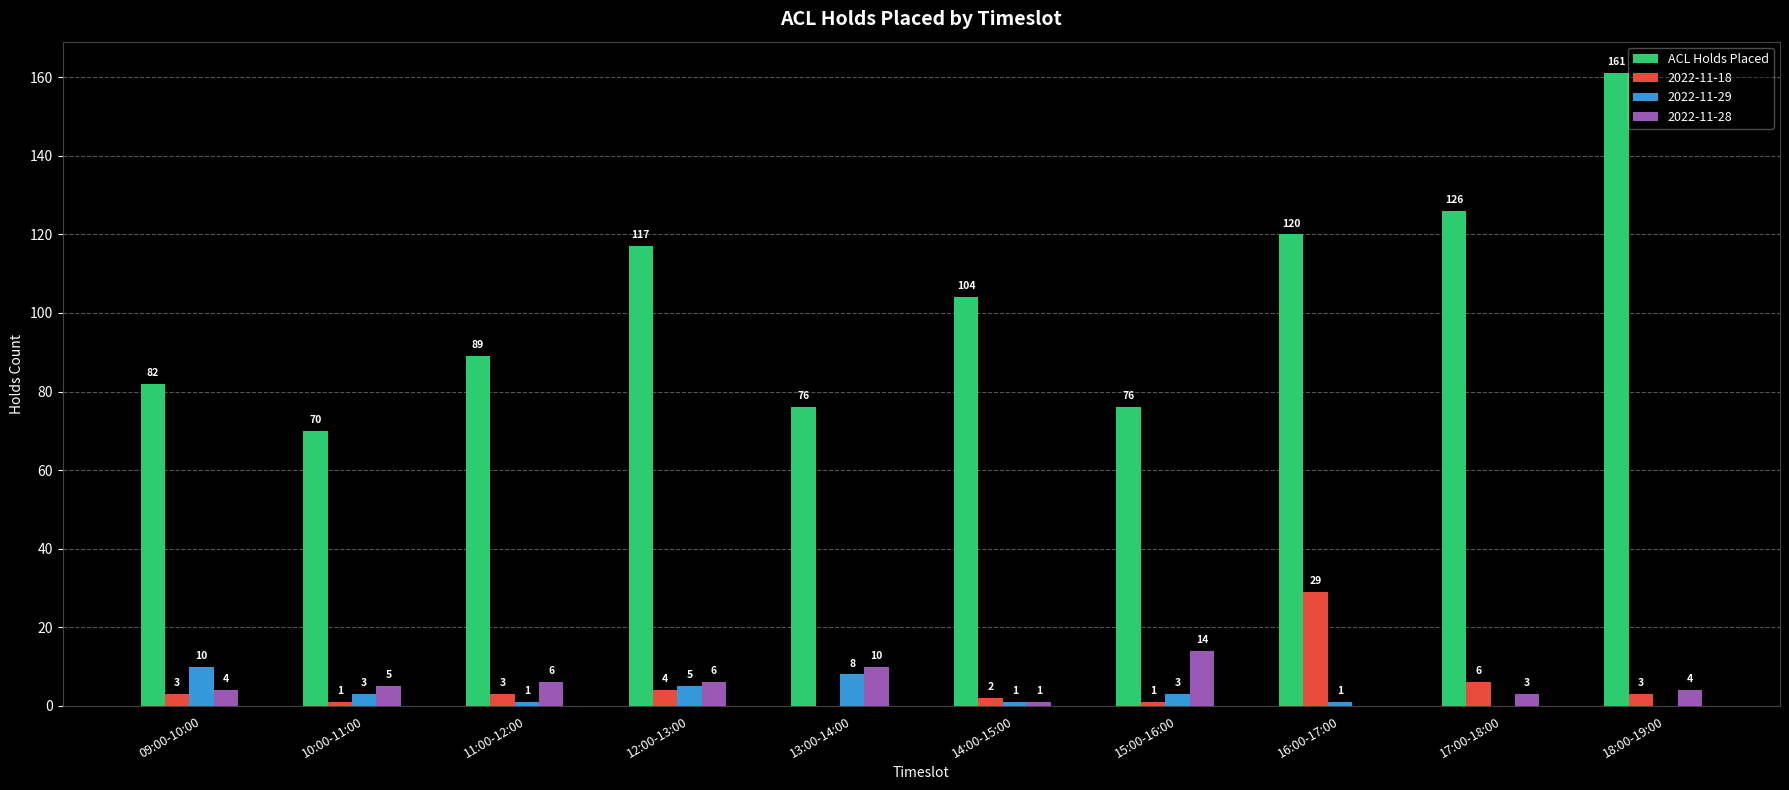

At which label does 2022-11-29 reach its peak?

09:00-10:00